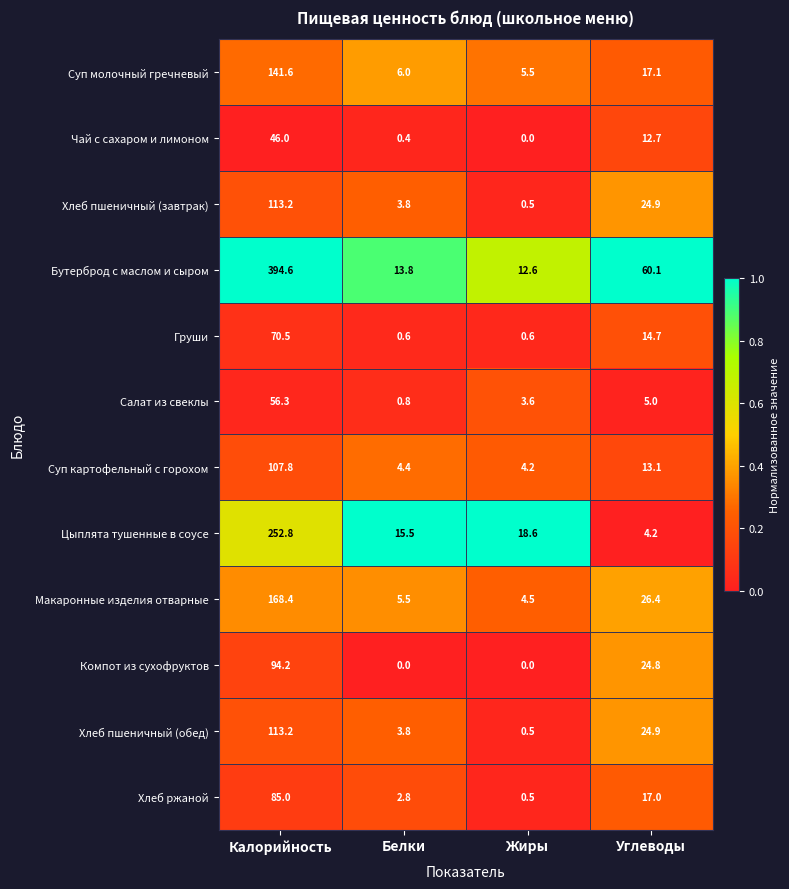

Is the value of Суп молочный гречневый at Калорийность greater than the value of Цыплята тушенные в соусе at Белки?

Yes